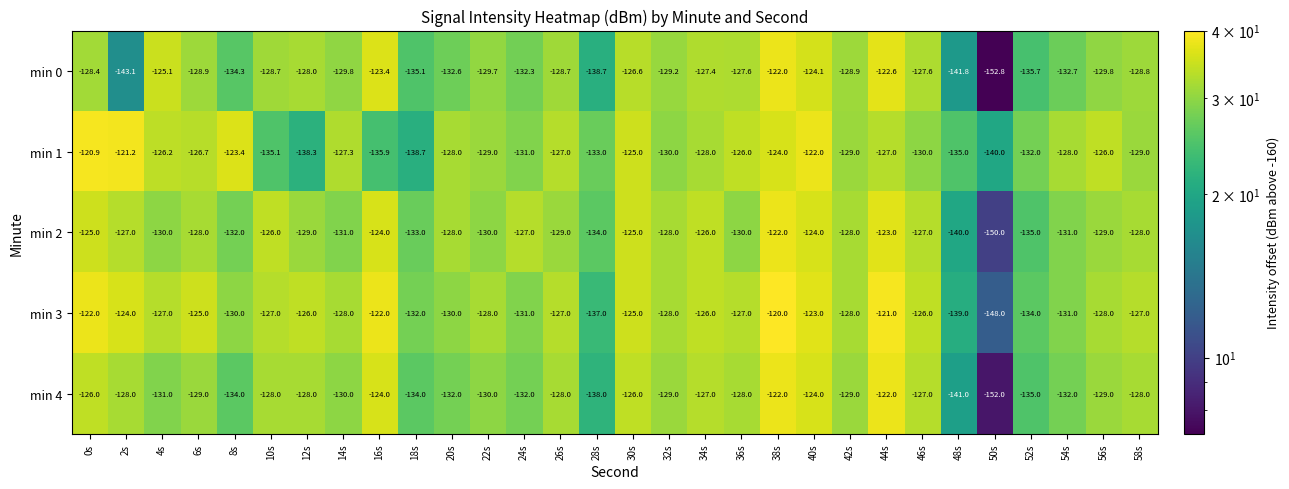

What is the spread (max minus min) of values at 48s?

6.8